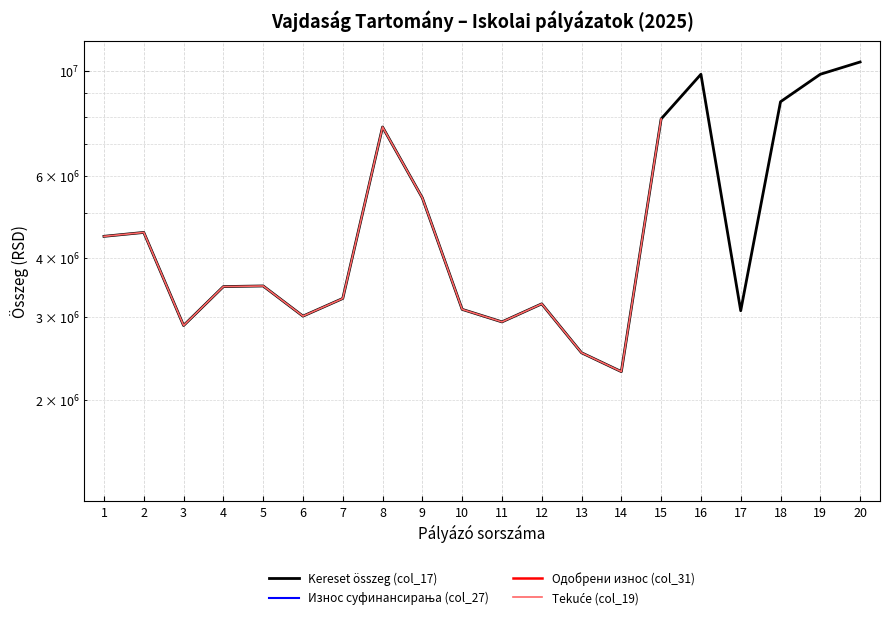

Where is the first local minimum for Tekuće (col_19)?

3